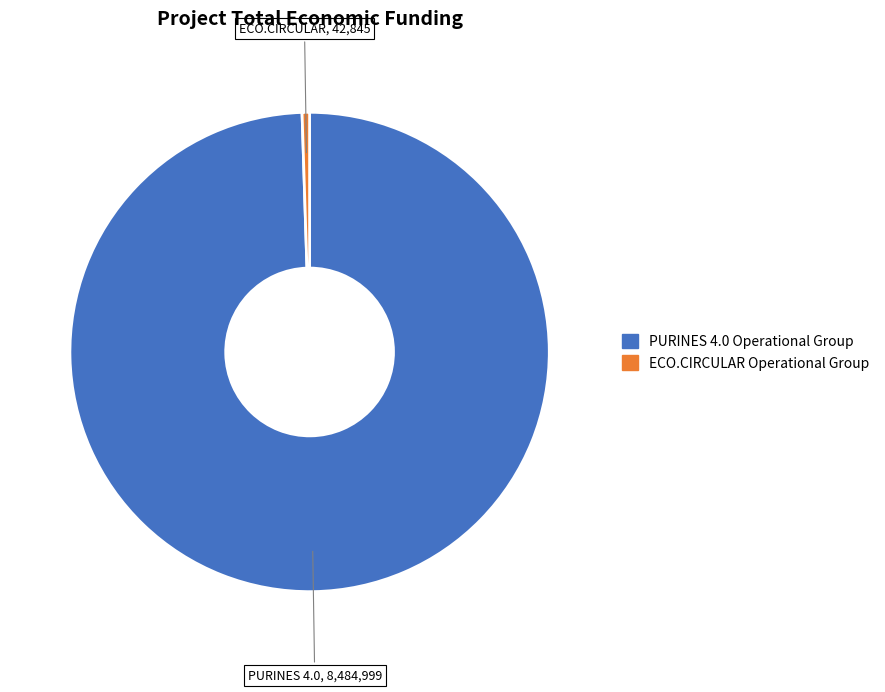

What is the smallest slice in the pie chart?

ECO.CIRCULAR